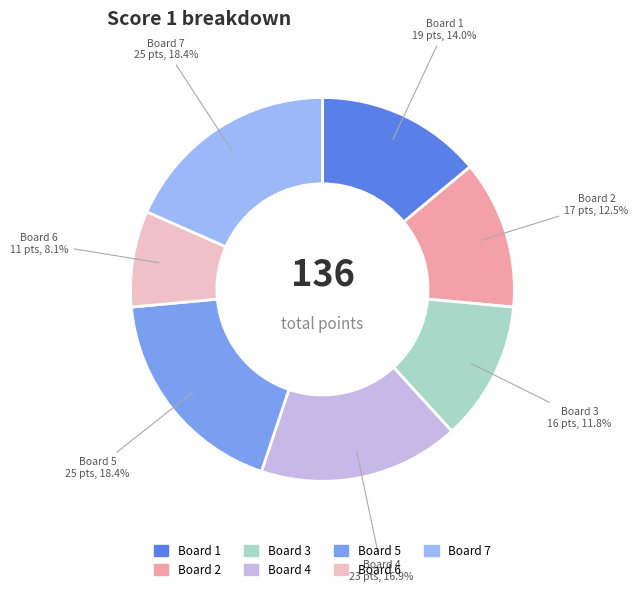

True or false: Board 5 accounts for 18% of the total.

True